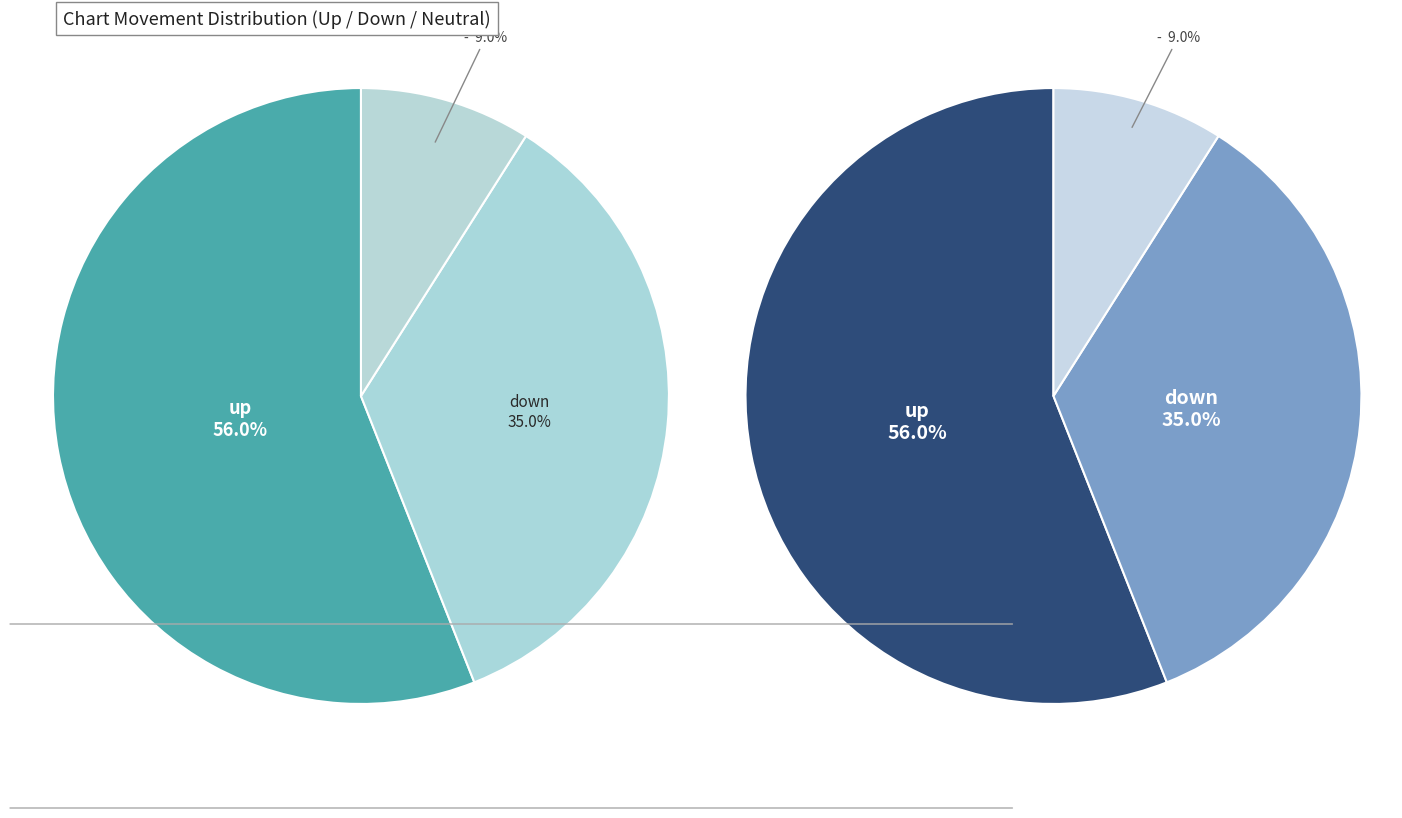

Rank the categories by value from highest to lowest.

up, down, -